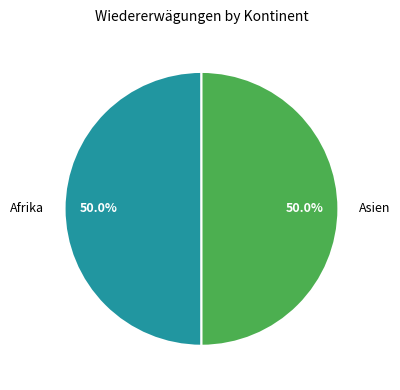

What is the total percentage of Afrika and Asien?

100.0%